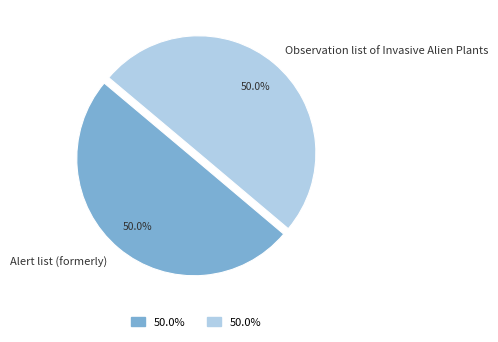

To the nearest percent, what percentage of the pie is Alert list (formerly)?

50%